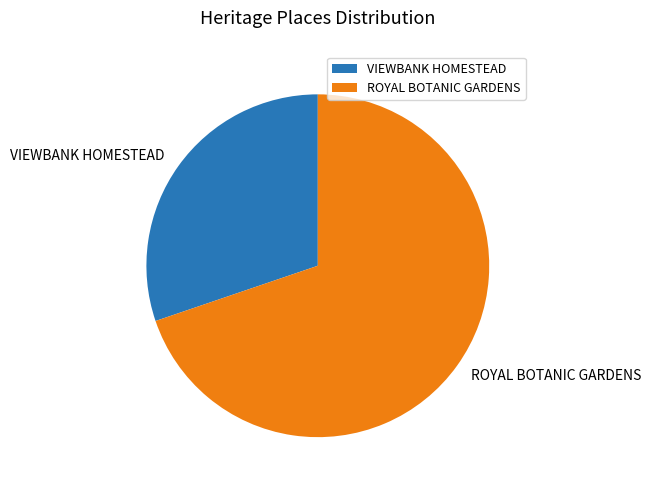

True or false: ROYAL BOTANIC GARDENS accounts for 78% of the total.

False